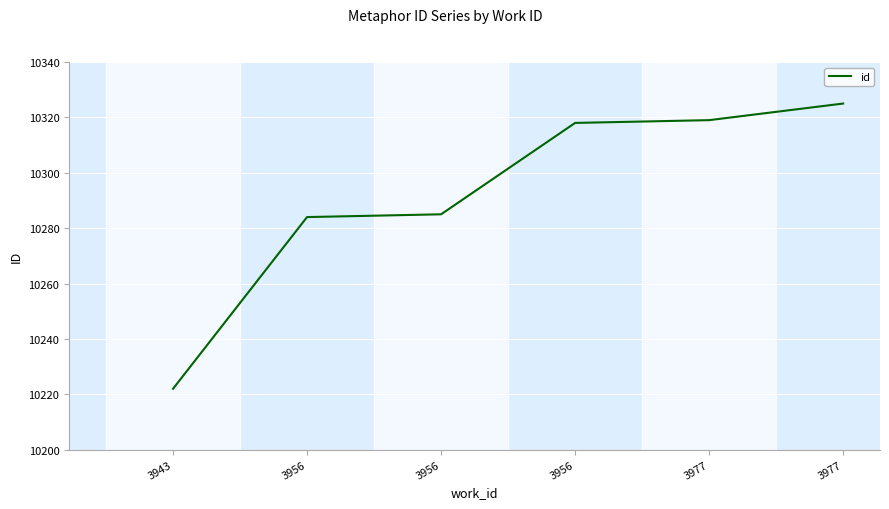

Does the chart have visible grid lines?

Yes